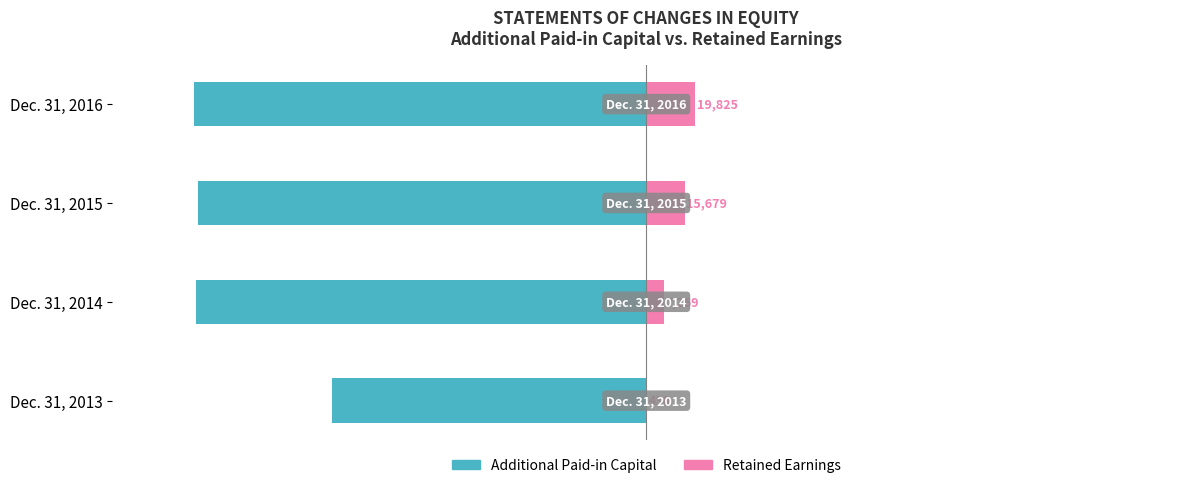

Read the Retained Earnings value at Dec. 31, 2016.

19825